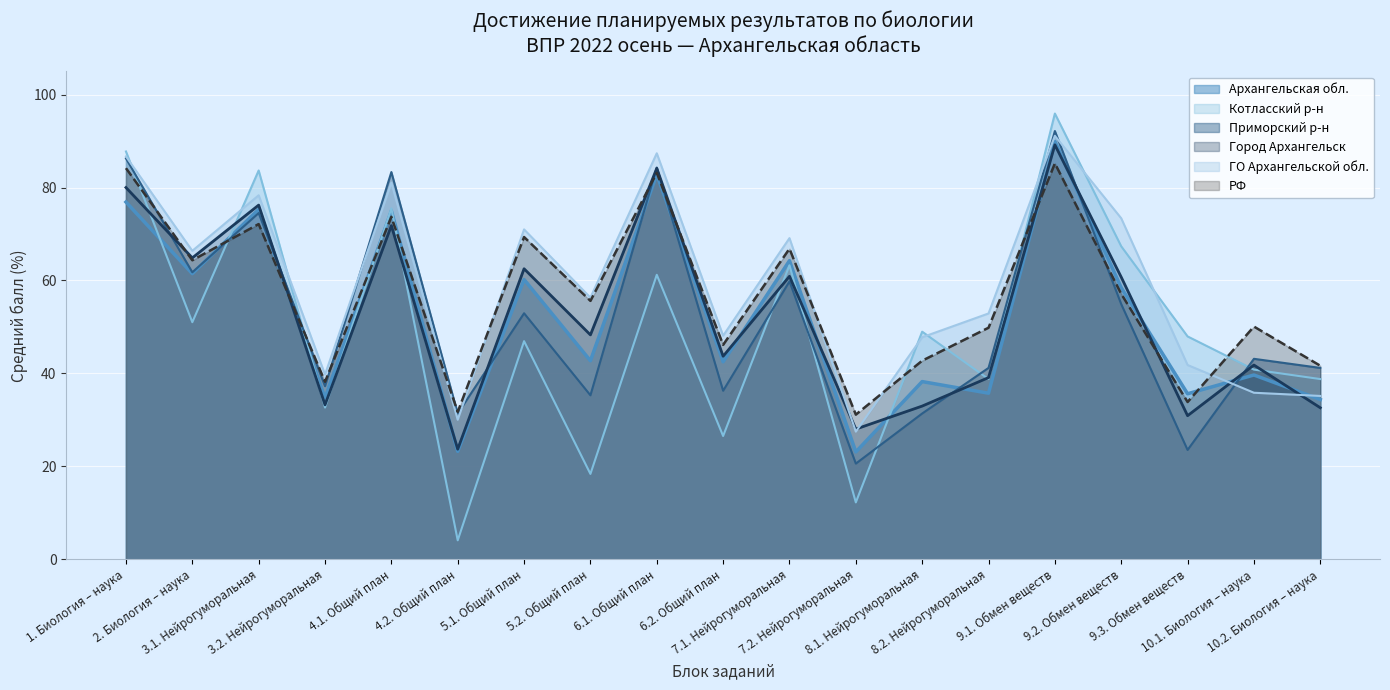

What is the average value of the Город Архангельск series?

52.9